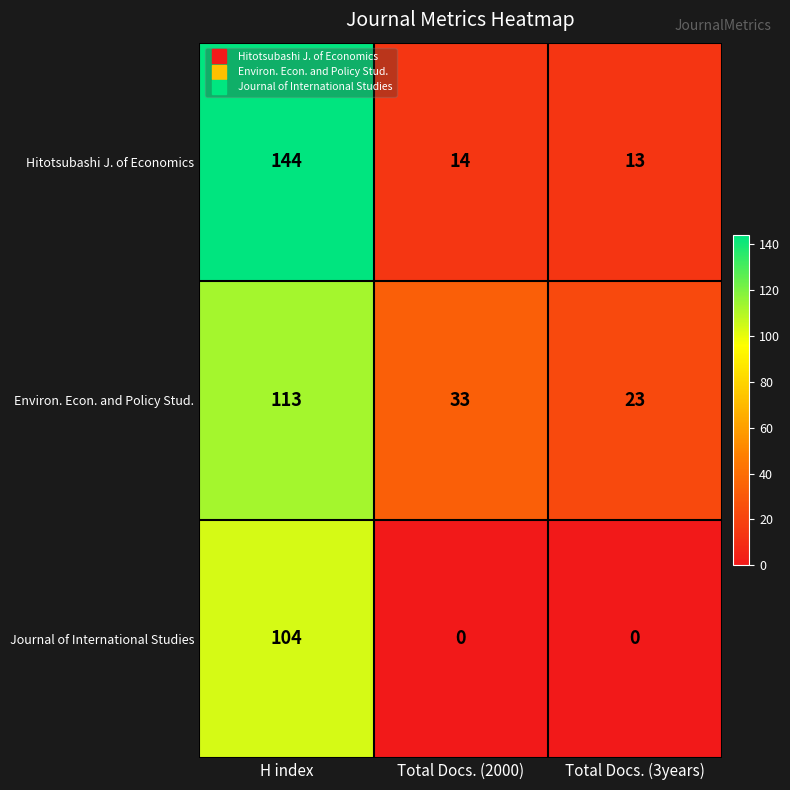

The value of Environ. Econ. and Policy Stud. at Total Docs. (2000) is 33. True or false?

True